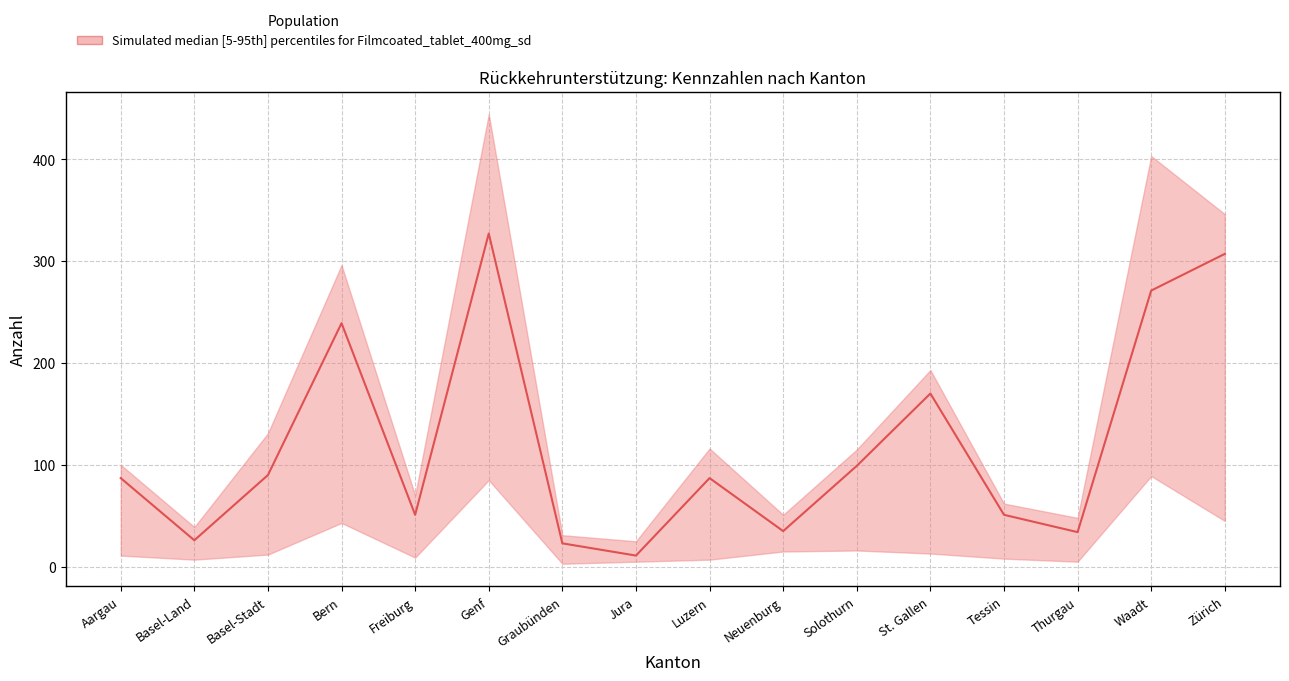

What is the difference between the values at Genf and St. Gallen?

157